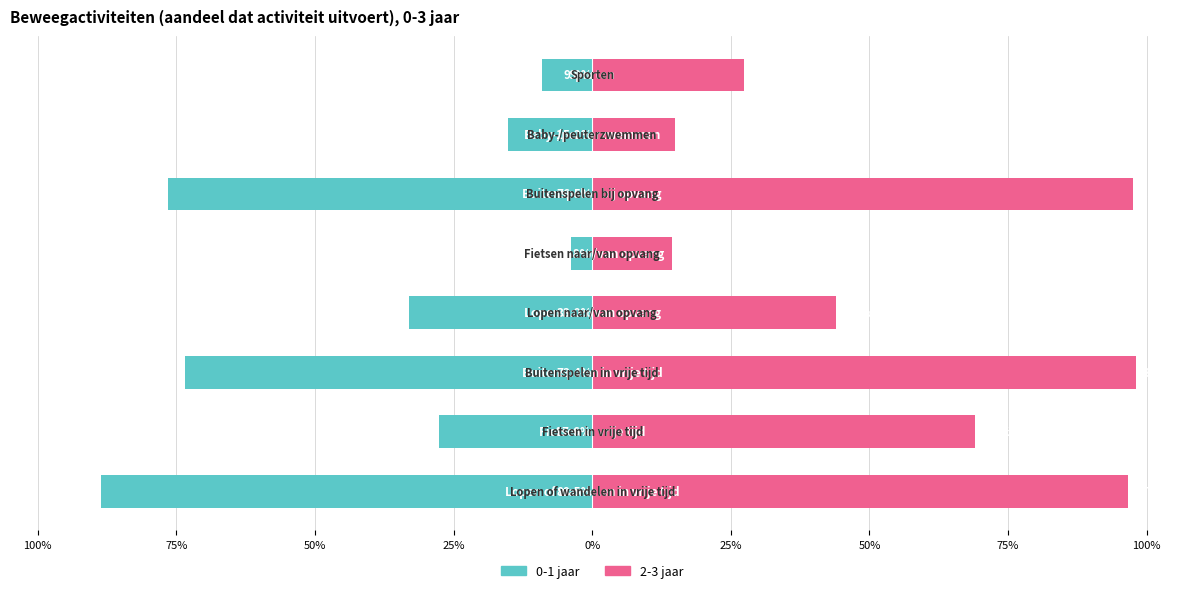

How many data points in 0-1 jaar are above -27?

3